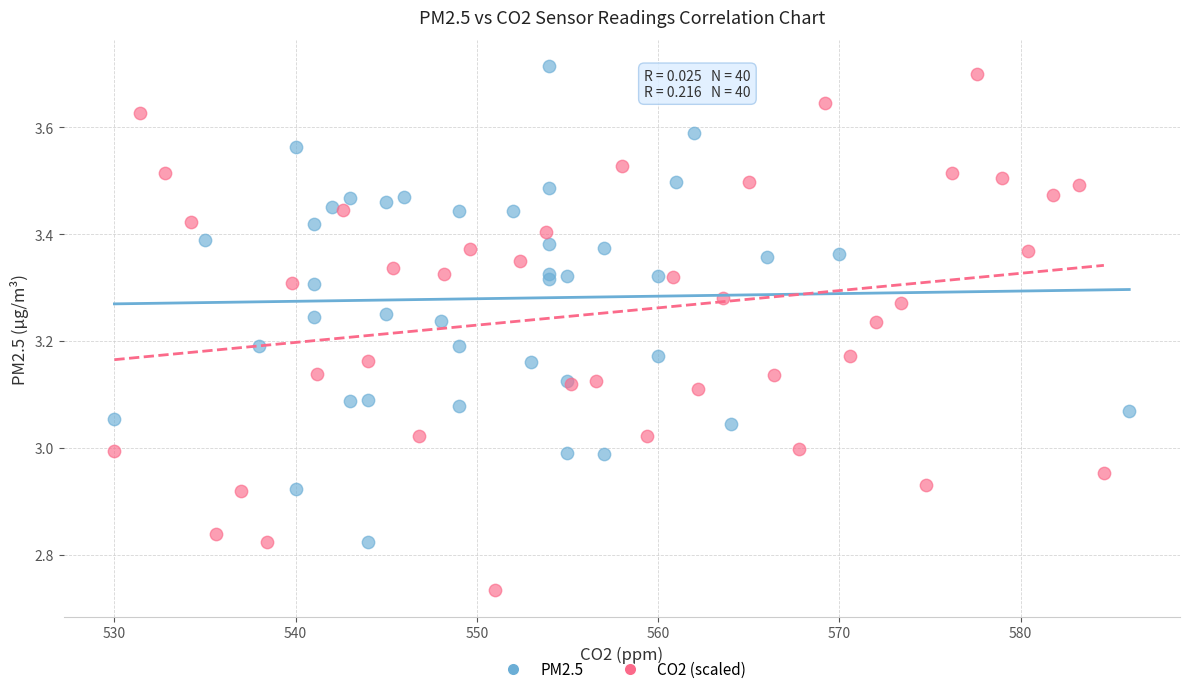

Which series reaches the minimum Y coordinate?

CO2 (scaled)